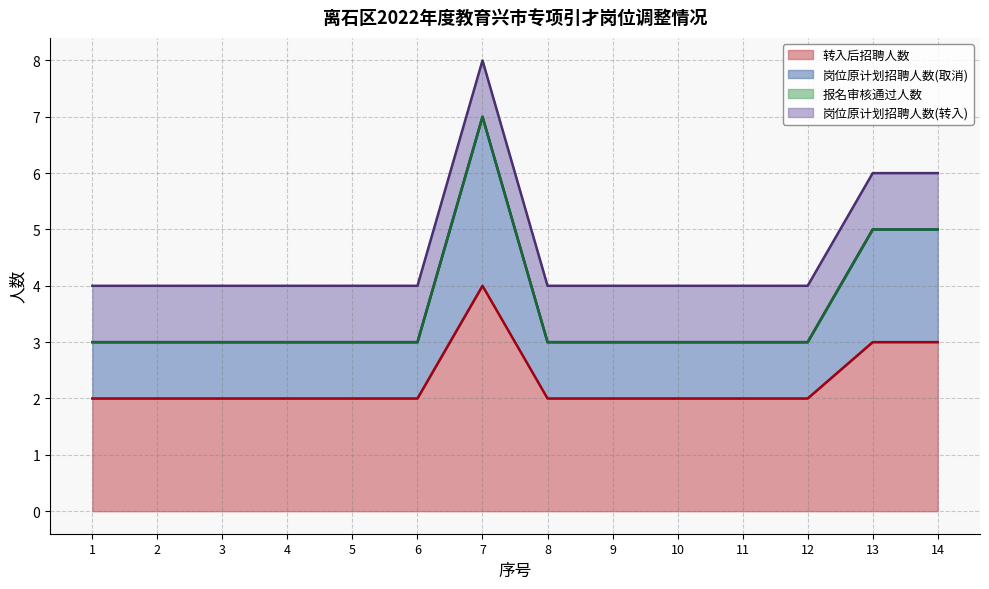

What is the total value across all series at 14?

6